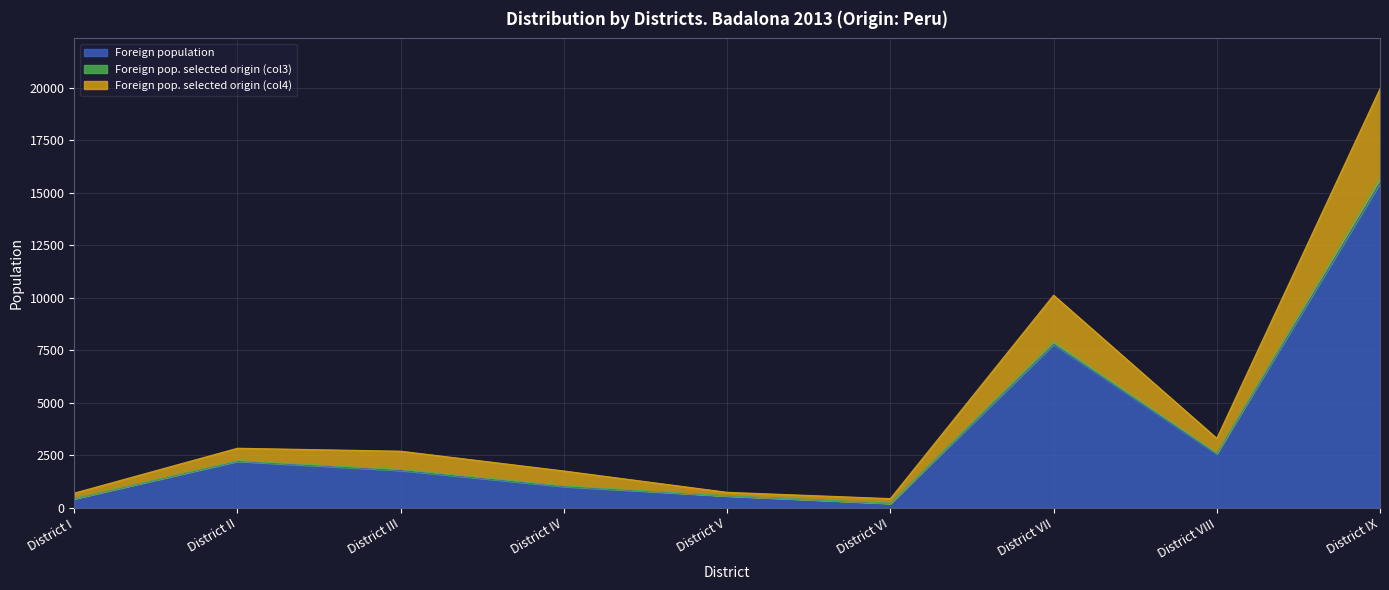

The value of Foreign population at District VIII is 2568. True or false?

True